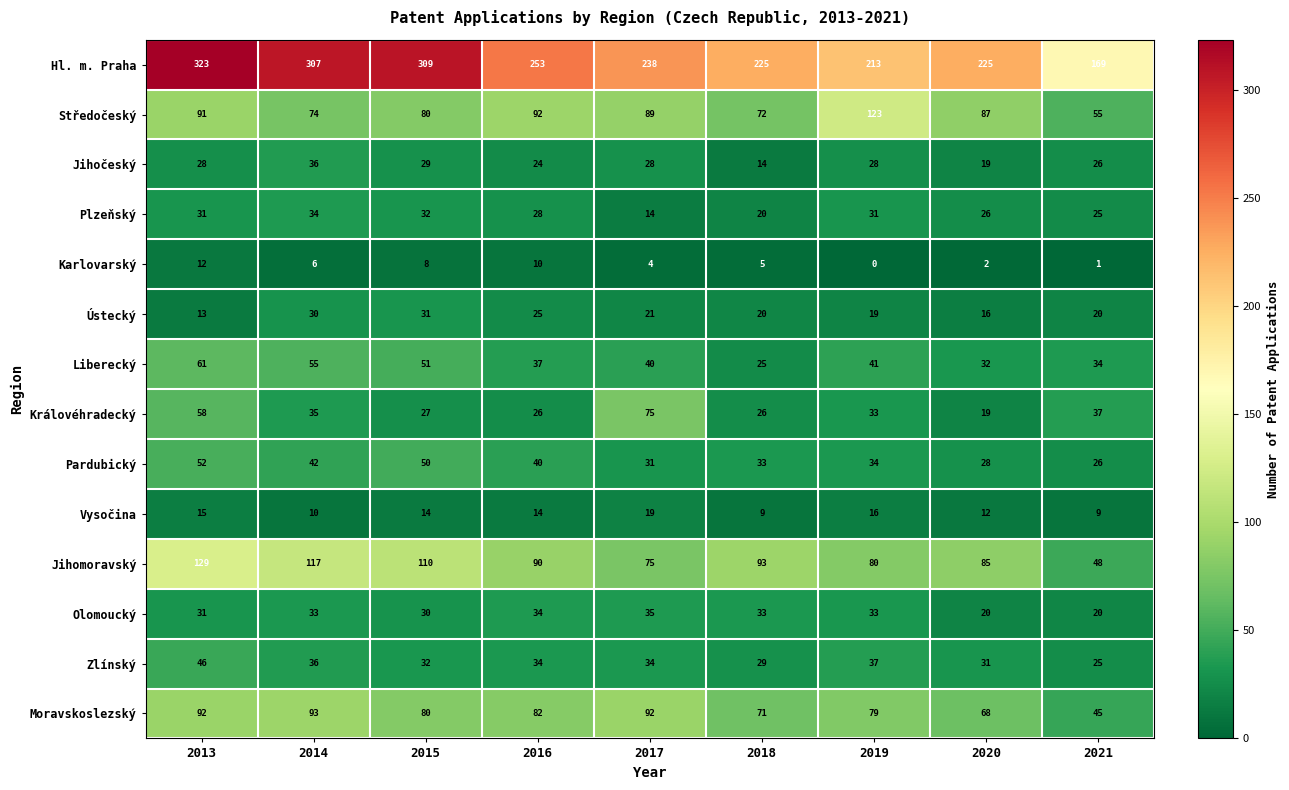

True or false: Zlínský has a value of 46 at 2013.

True